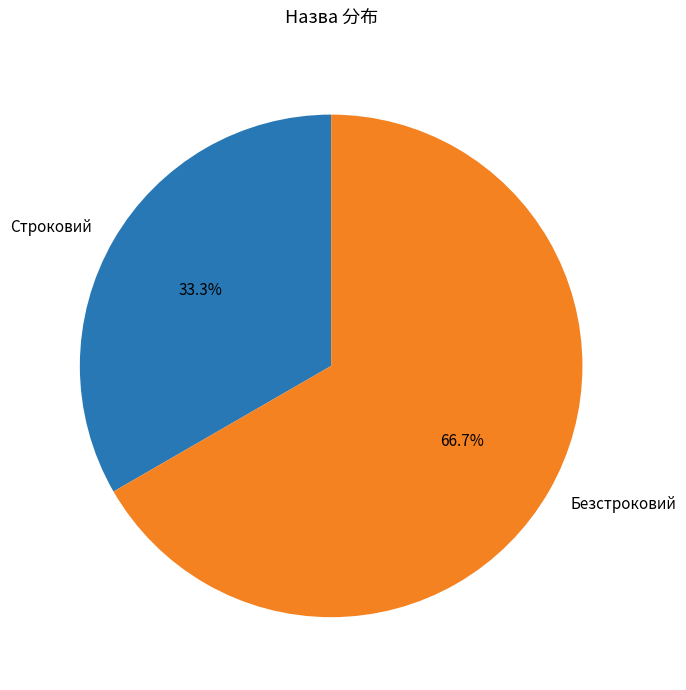

What percentage is the Строковий slice, to the nearest percent?

33%